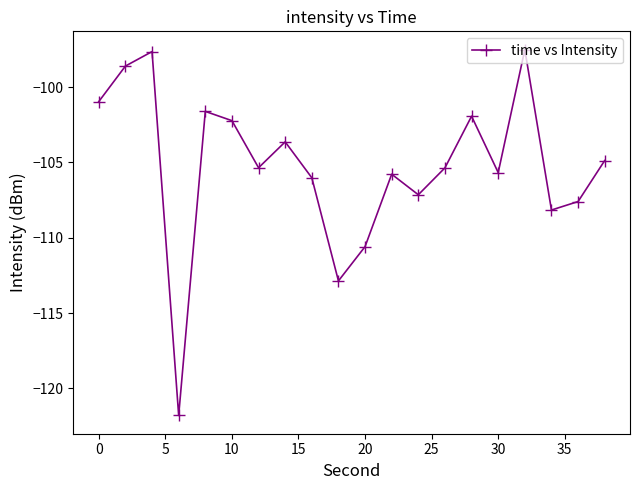

Is this an area chart (filled region under the line)?

No